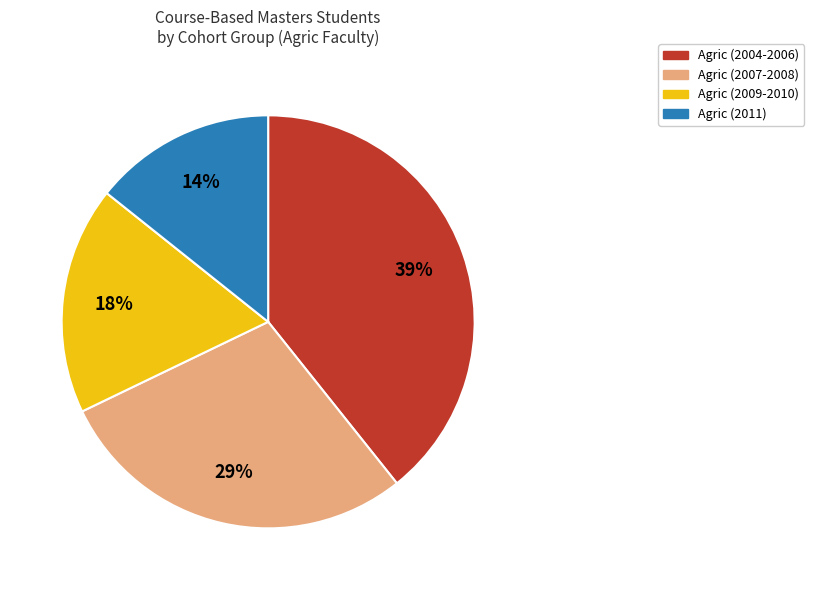

Which has a higher value, Agric (2004-2006) or Agric (2011)?

Agric (2004-2006)